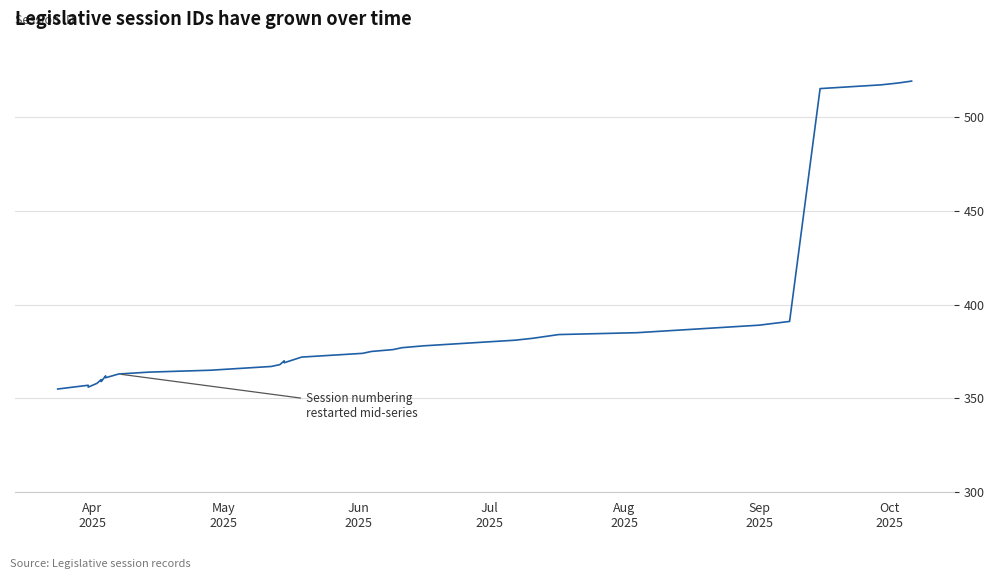

How many interior local peaks (higher than both neighbors) does the data have?

4